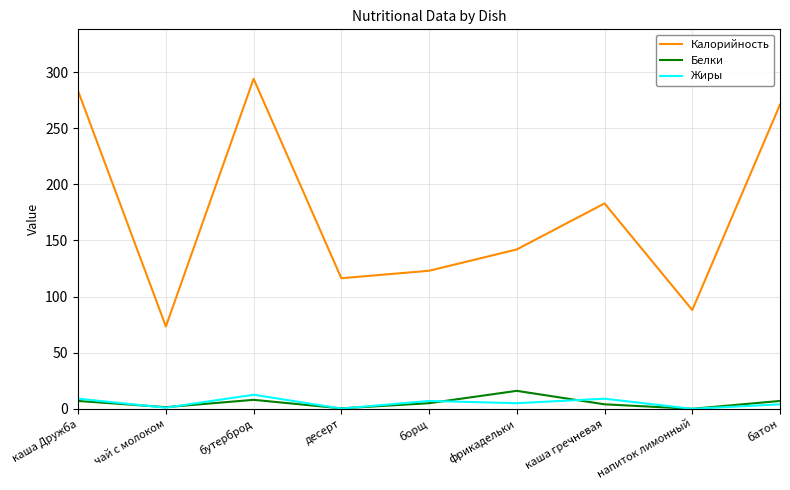

List the series in order of their peak value, highest first.

Калорийность, Белки, Жиры